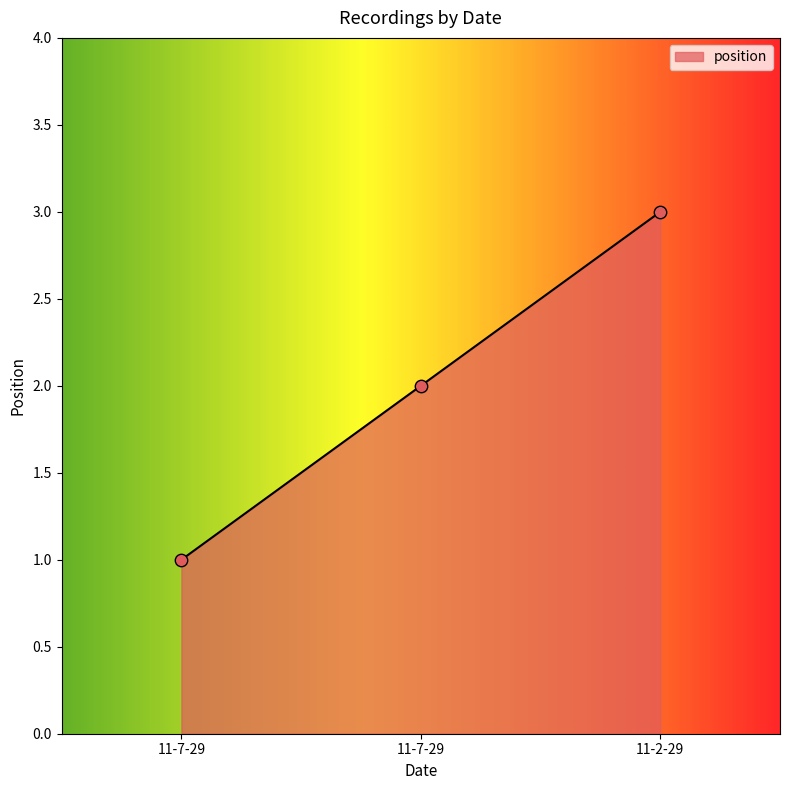

What is the change in value from 11-7-29 to 11-2-29?

+1